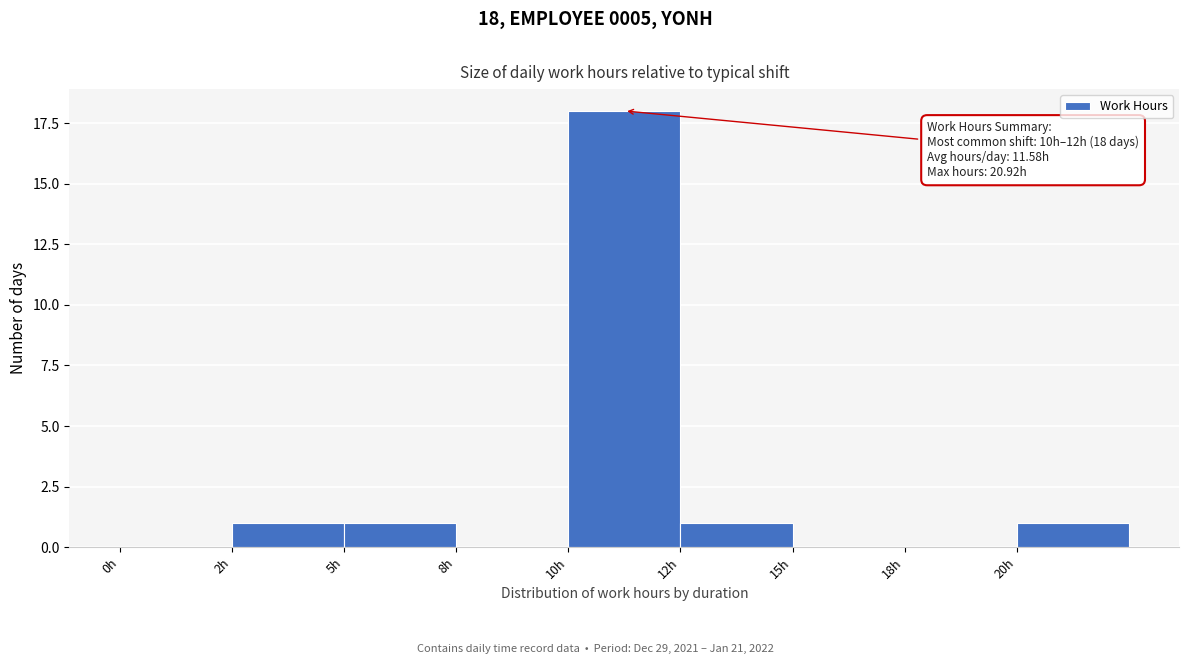

Reading left to right, extract all data points from this chart.

0h=0	2h=1	5h=1	8h=0	10h=18	12h=1	15h=0	18h=0	20h=1